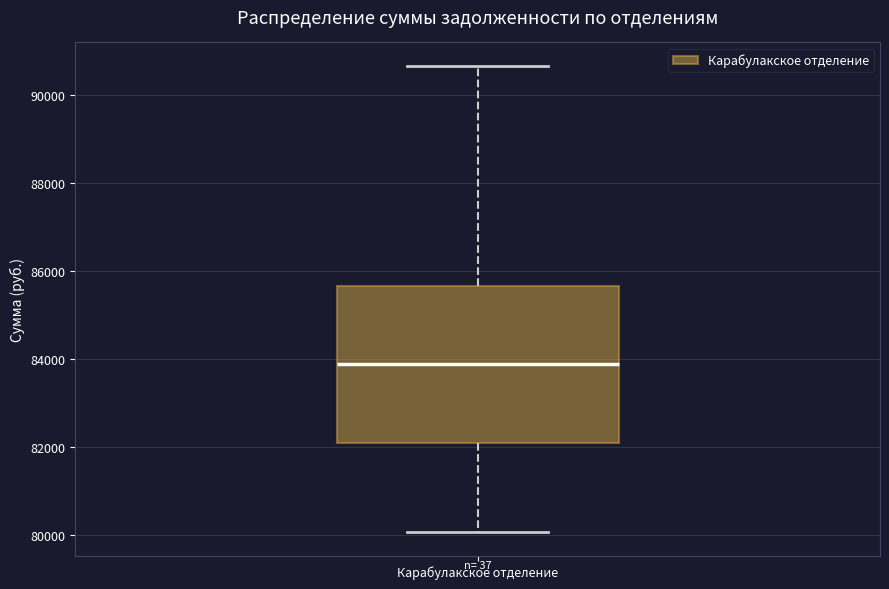

Read this box plot against the y-axis: the position of the median line, the range covered by the box, and the ends of both whiskers. The values are not printed on the chart, so give them approximately, as read against the axis.

median 83800, box 82000 to 85600, whiskers 80000 to 90600